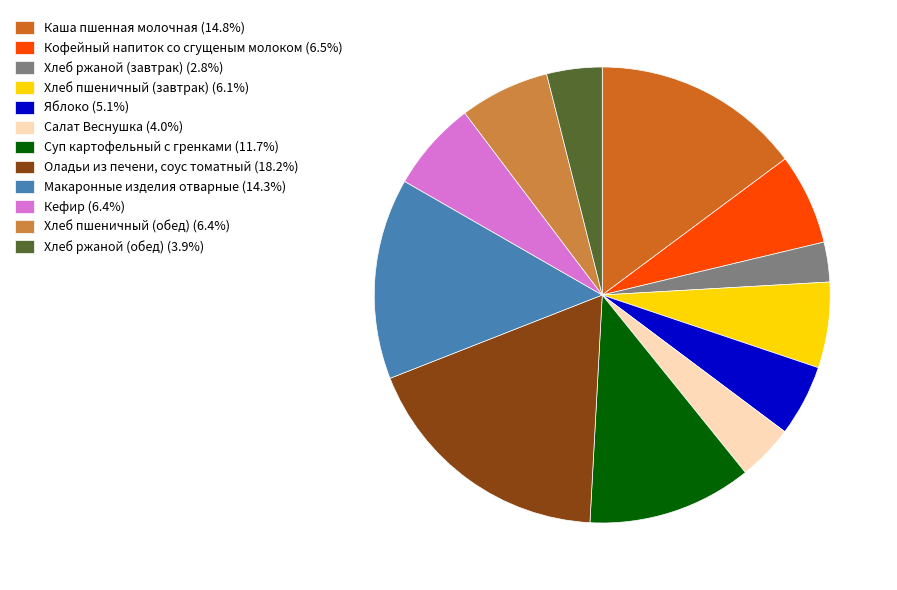

Which category has the biggest portion of the pie?

Оладьи из печени, соус томатный